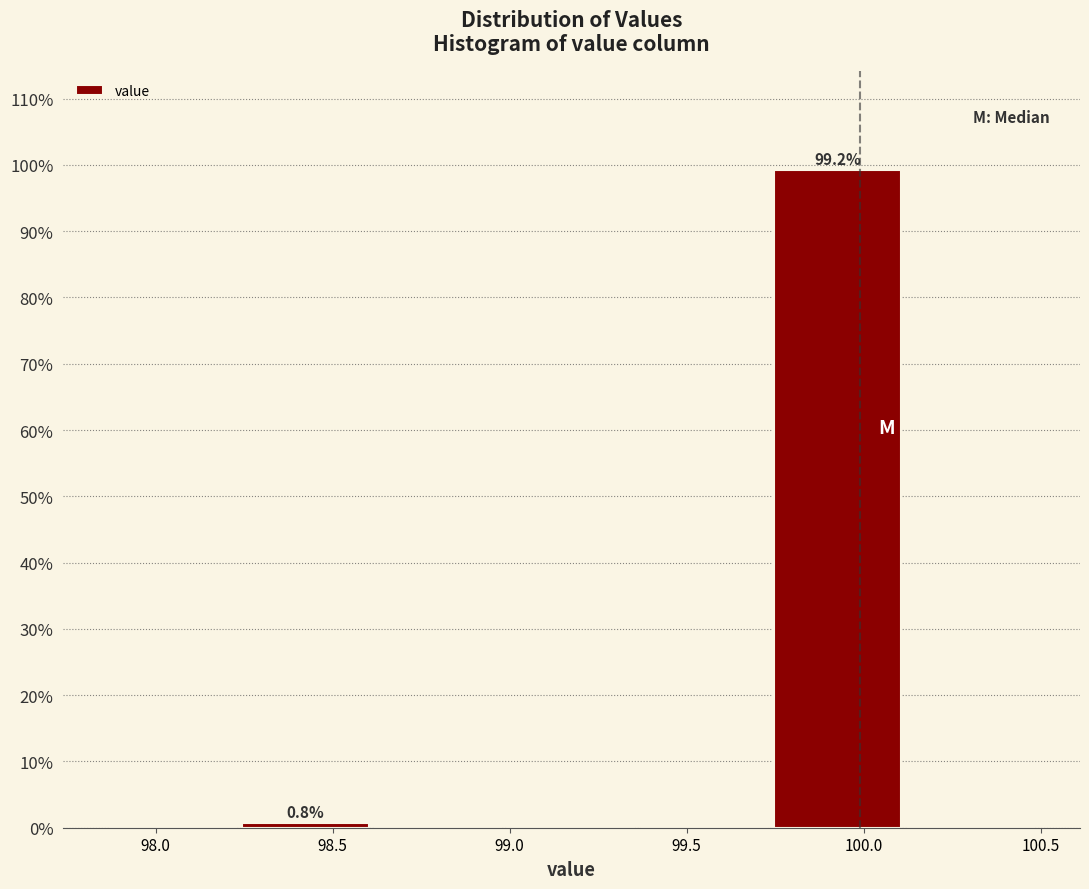

Over which range of the x-axis is the bar tallest?

99.75 to 100.10